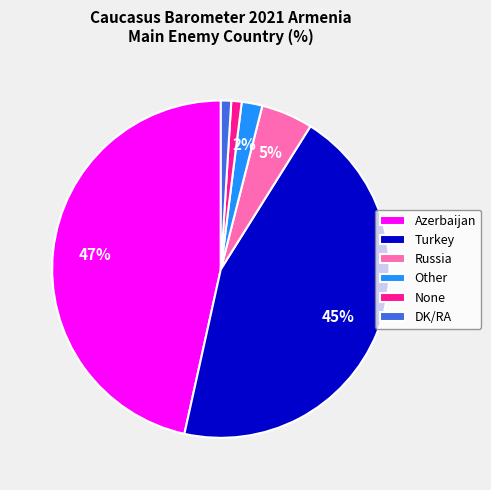

What percentage is the DK/RA slice, to the nearest percent?

1%